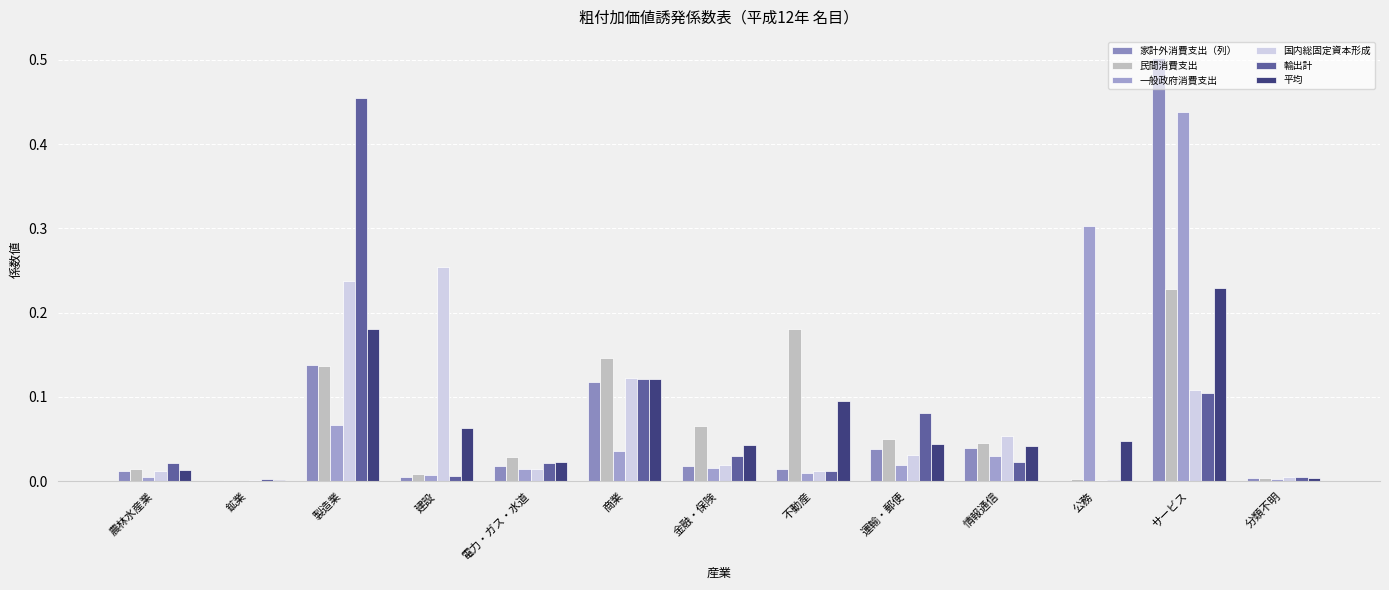

Which series has the widest spread of values?

家計外消費支出（列）